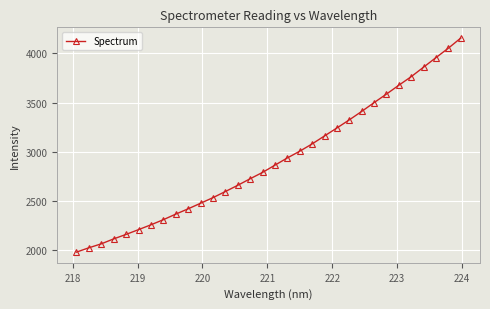

Count the number of values greater than 2863.

16